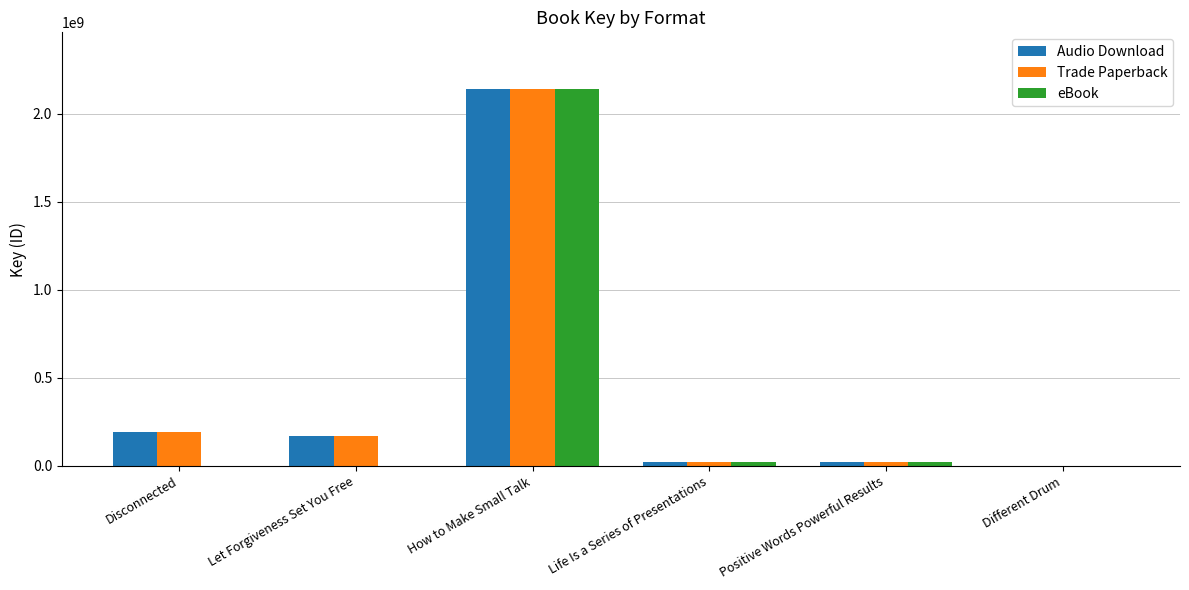

The Audio Download series shows 318081154 at Disconnected. True or false?

False